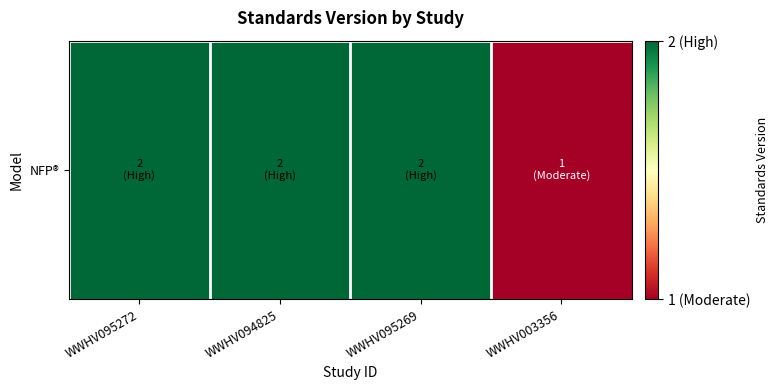

Reading left to right, extract all data points from this chart.

2	2	2	1